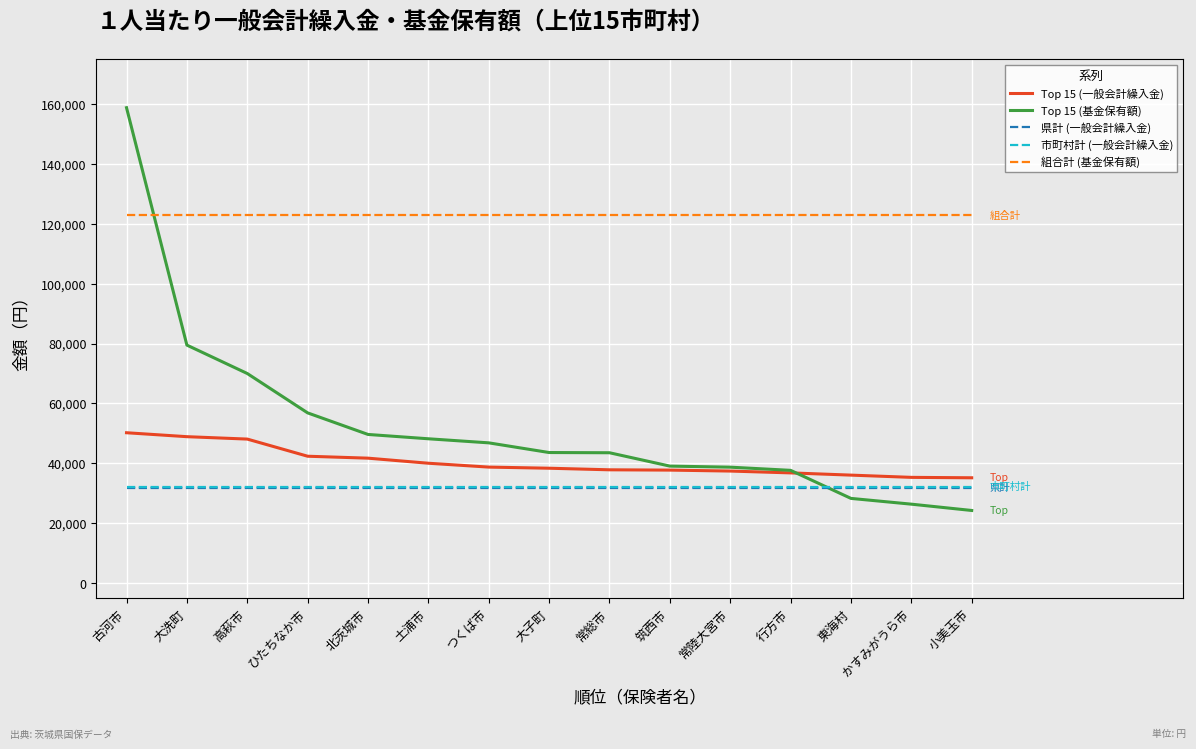

Which series has the largest range (max minus min)?

Top 15 (基金保有額)